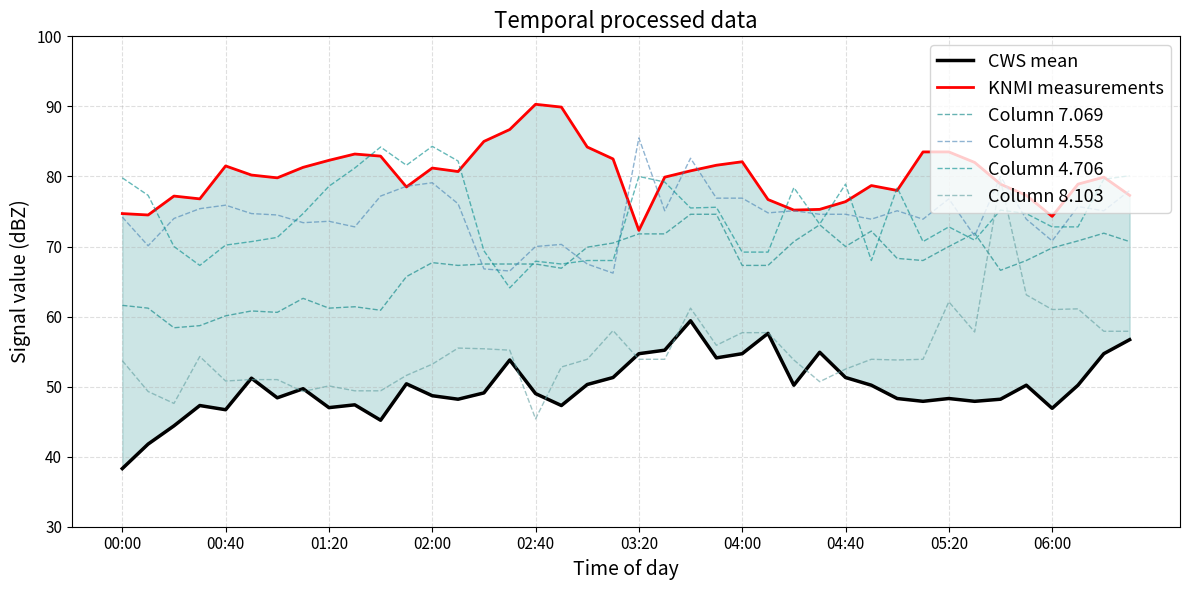

Which series changed the most between 16 and 38?

Column 8.103